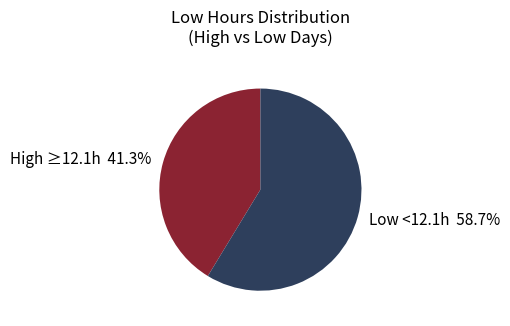

Count the number of slices in the pie.

2